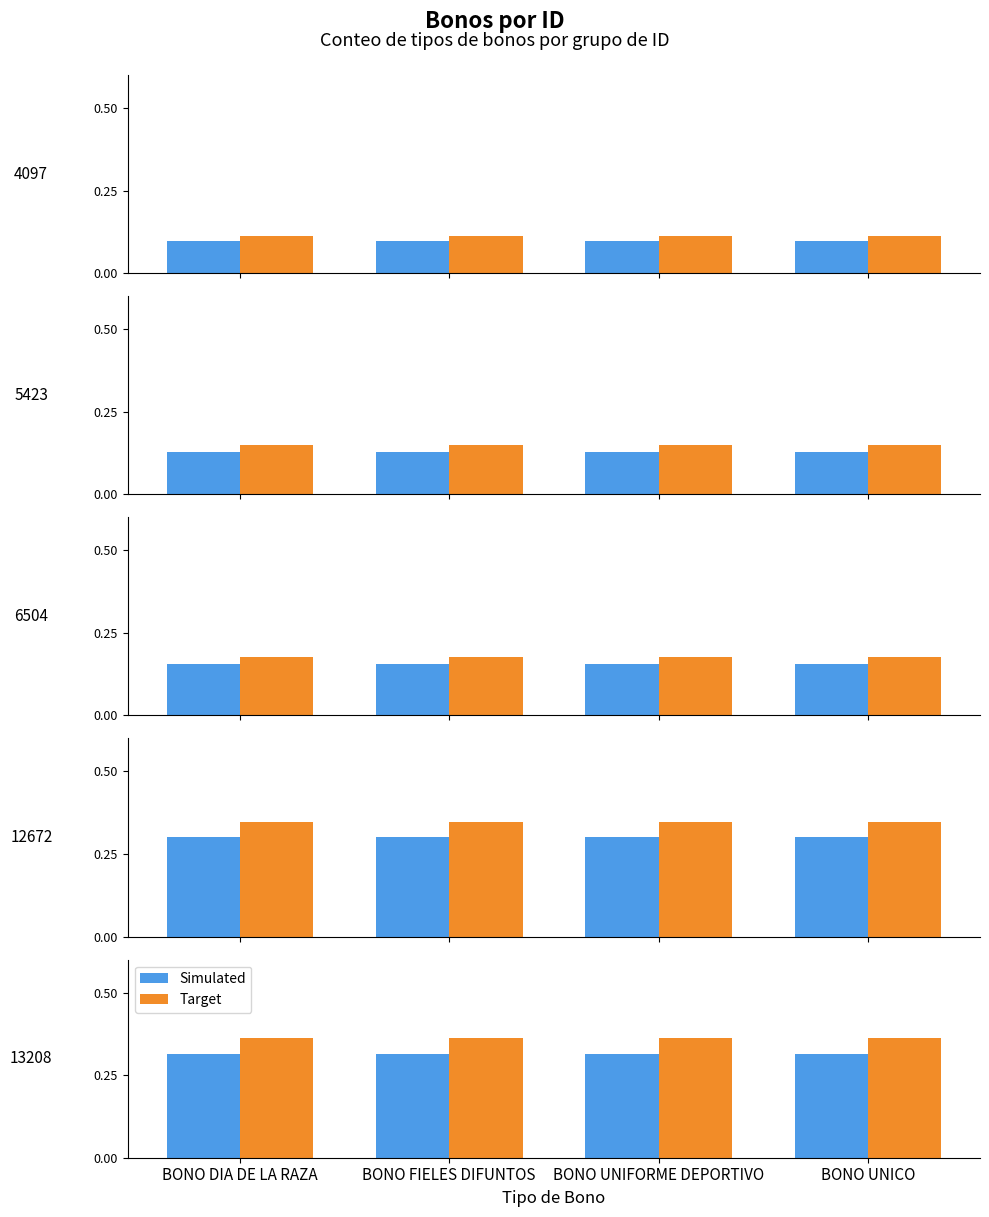

How many series are shown in this chart?

2